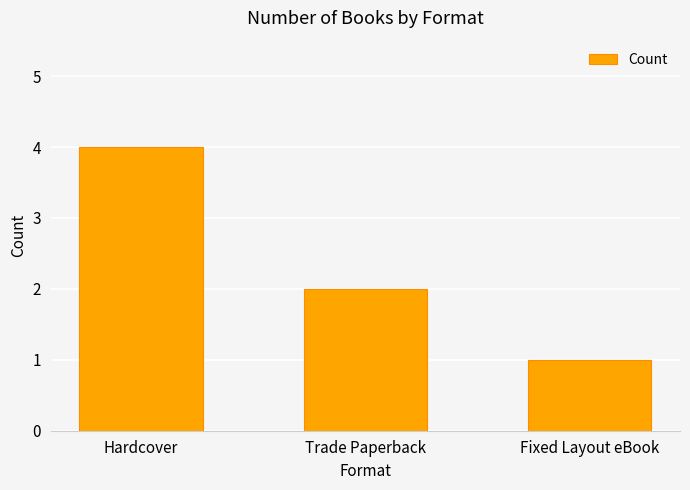

Does the chart contain any negative values?

No